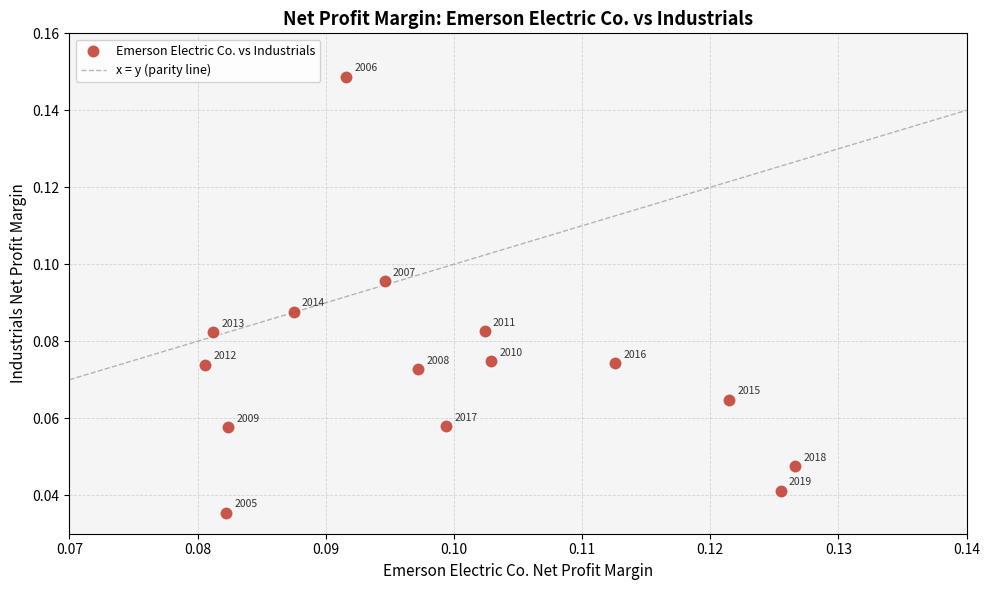

How many points are shown in the scatter plot?

15